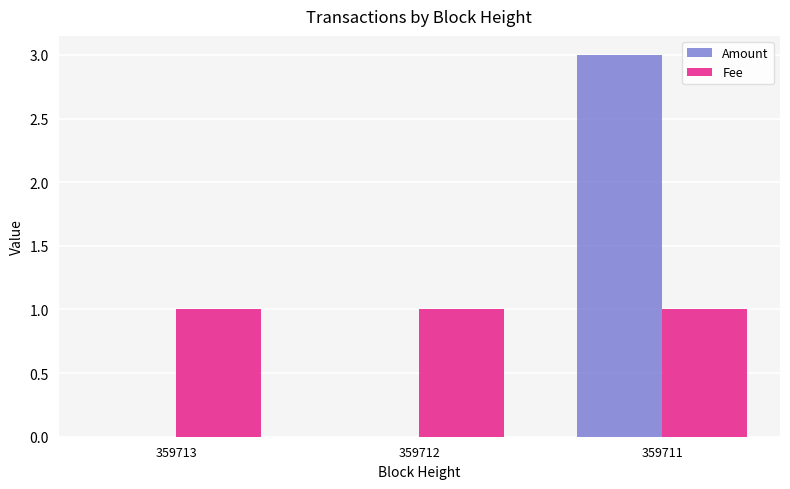

Reading right to left, extract all data points from this chart.

Amount: 359711=3	359712=0	359713=0
Fee: 359711=1	359712=1	359713=1